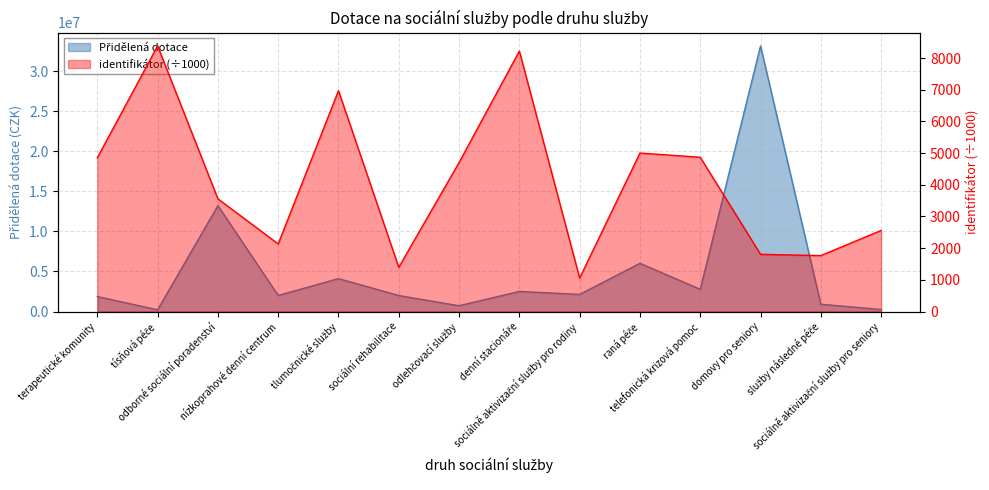

What is the spread (max minus min) of values at raná péče?

6007997.4